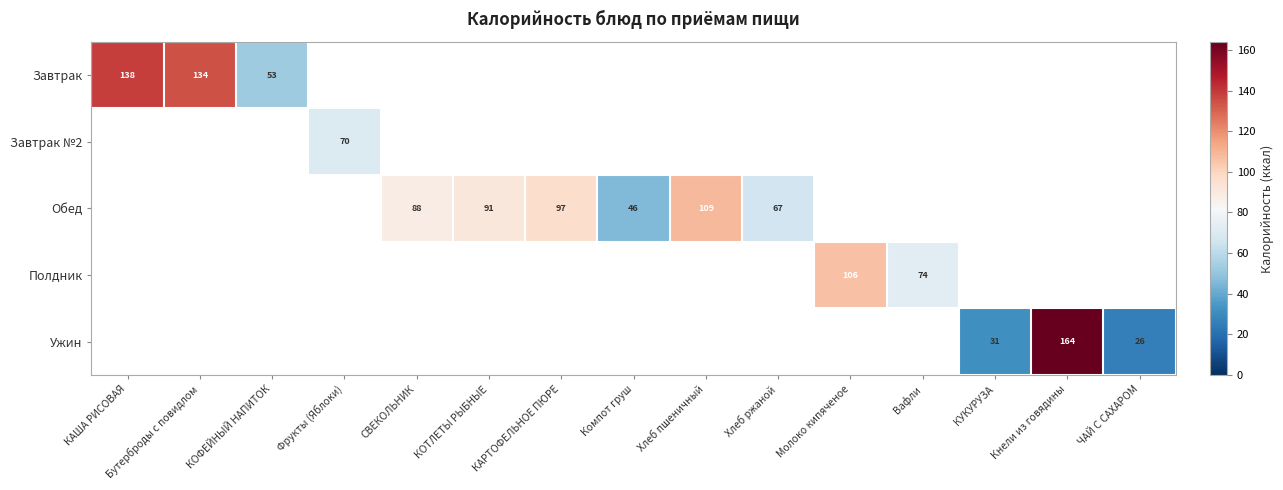

How many categories are shown in the chart?

15